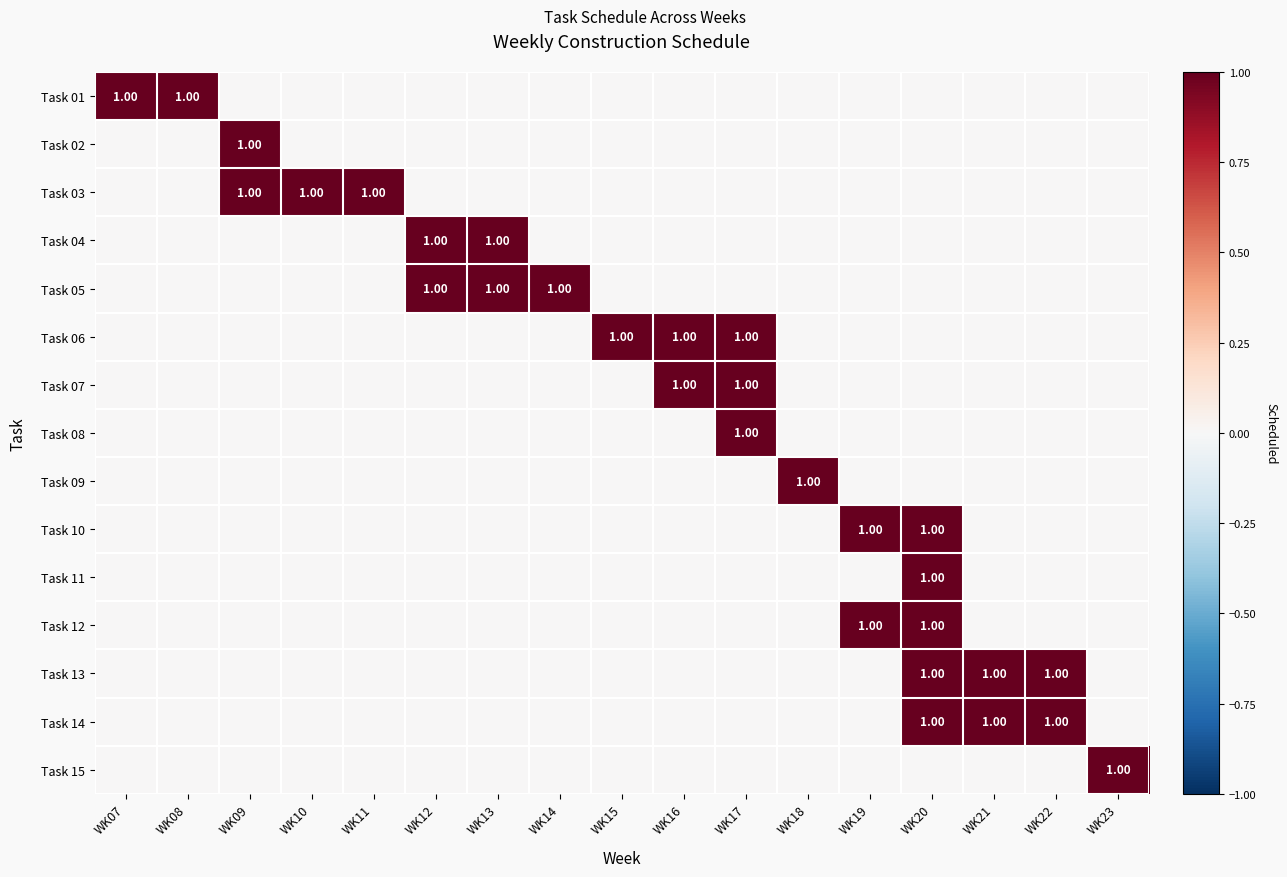

Is it true that Task 09 equals 0 at WK10?

True